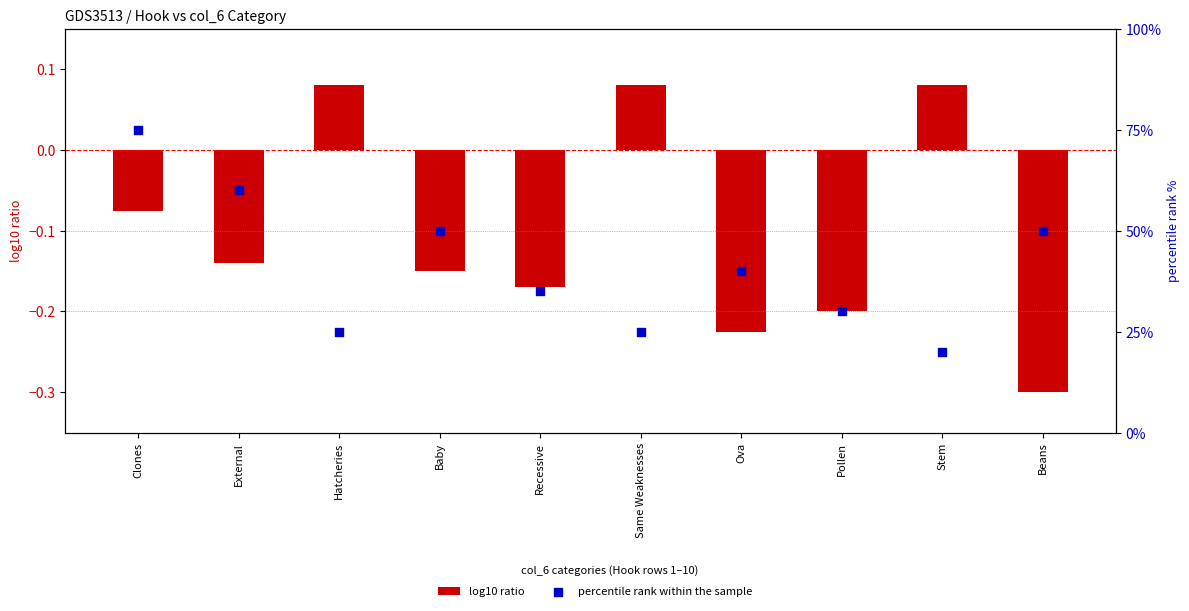

Is the value of log10 ratio at Hatcheries greater than the value of percentile rank within the sample at Beans?

No